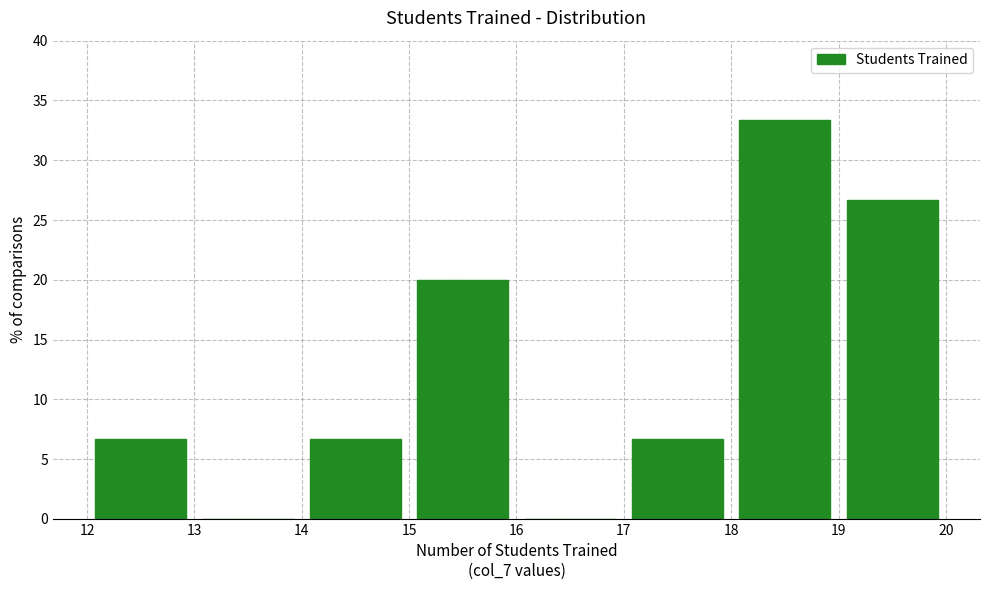

Reading left to right, list every bar in this chart as the range it spans on the x-axis followed by its height. The values are not printed on the chart, so give them approximately, as read against the axis.

12 to 13: 6.5
13 to 14: 0
14 to 15: 6.5
15 to 16: 20.0
16 to 17: 0
17 to 18: 6.5
18 to 19: 33.5
19 to 20: 26.5